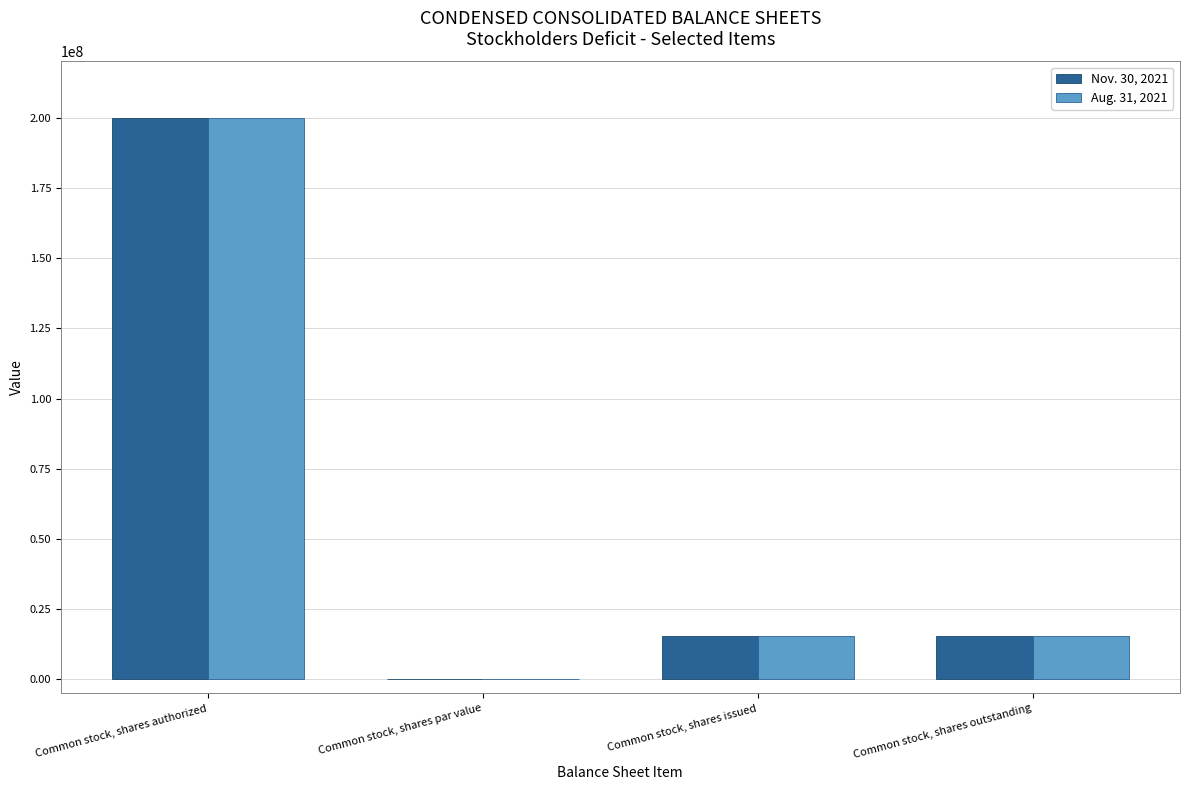

At which label does Aug. 31, 2021 reach its peak?

Common stock, shares authorized